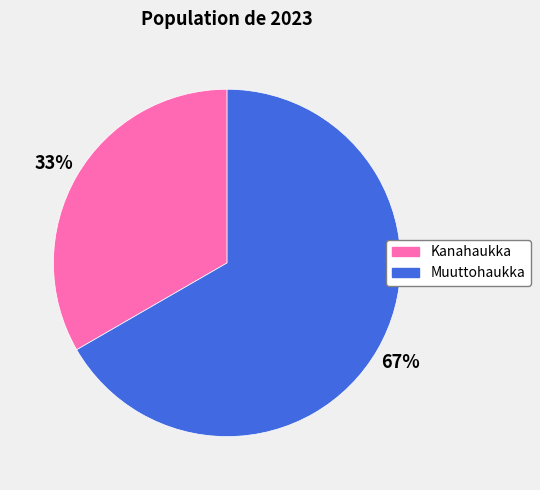

Which slice is the smallest?

Kanahaukka